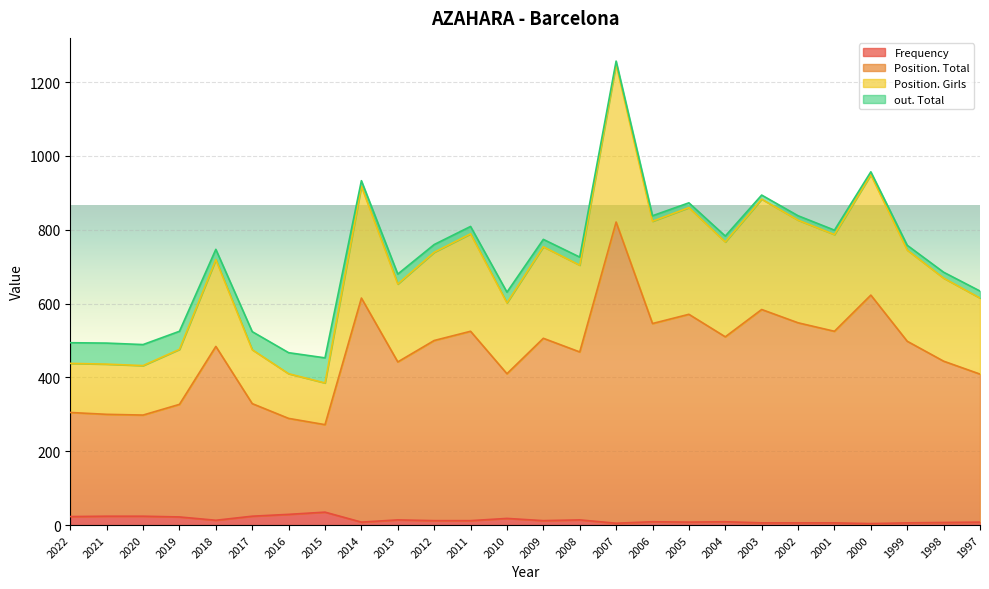

At which category does the chart reach its peak across all series?

2007